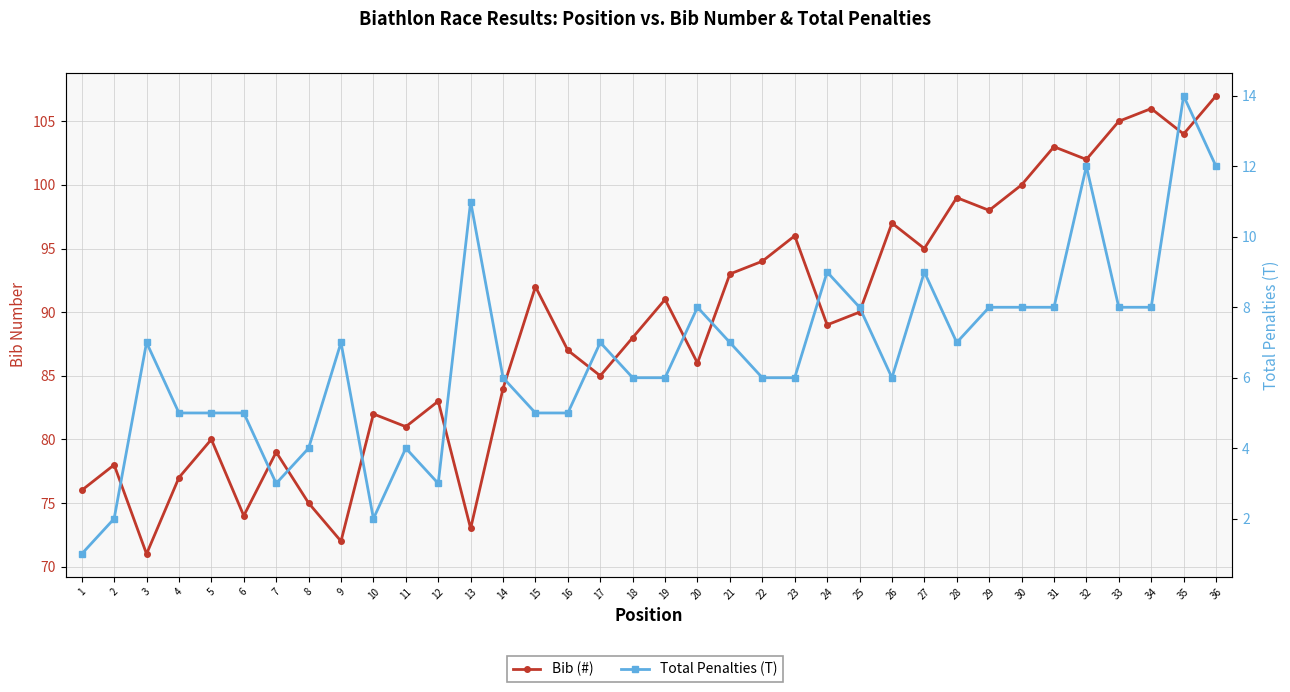

Rank the series at 28 from highest to lowest value.

Bib (#), Total Penalties (T)